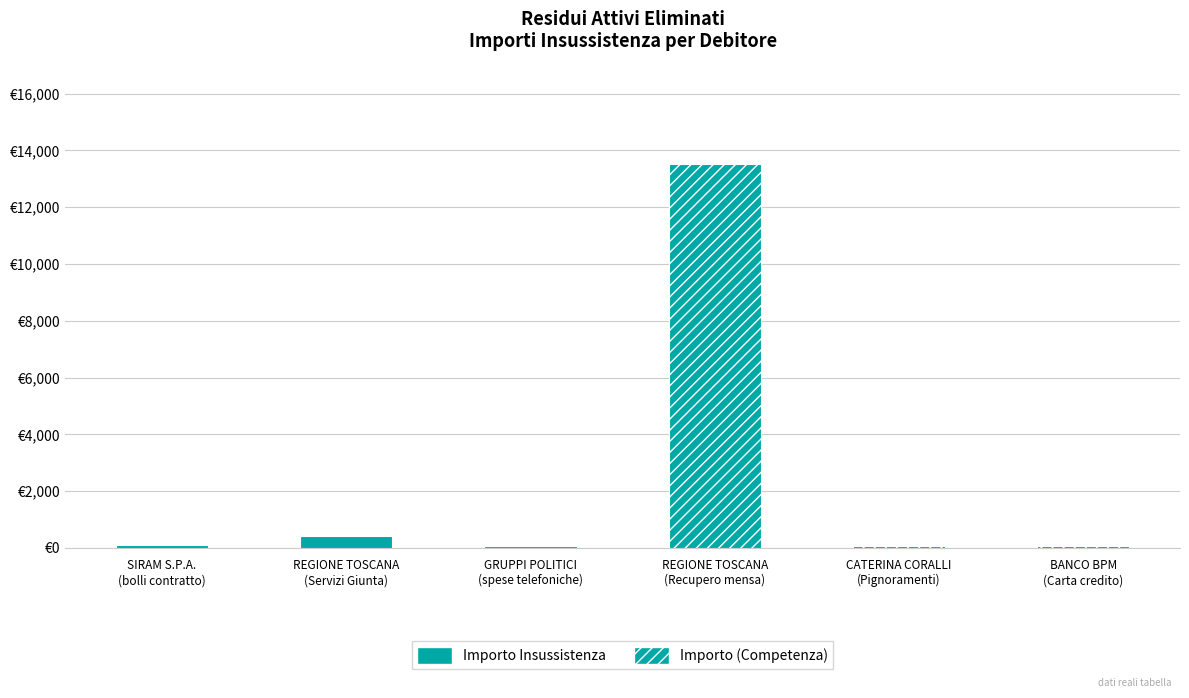

What is the greatest value displayed?

13524.1